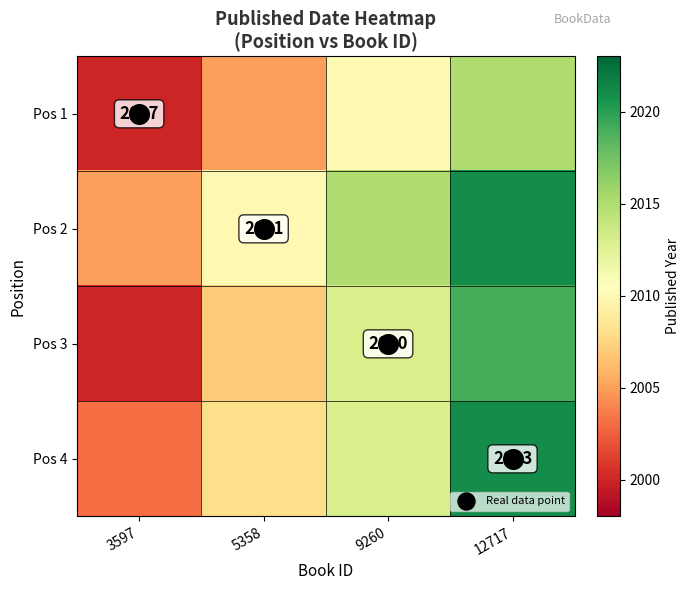

Is it true that Pos 1 equals 2611 at 5358?

False